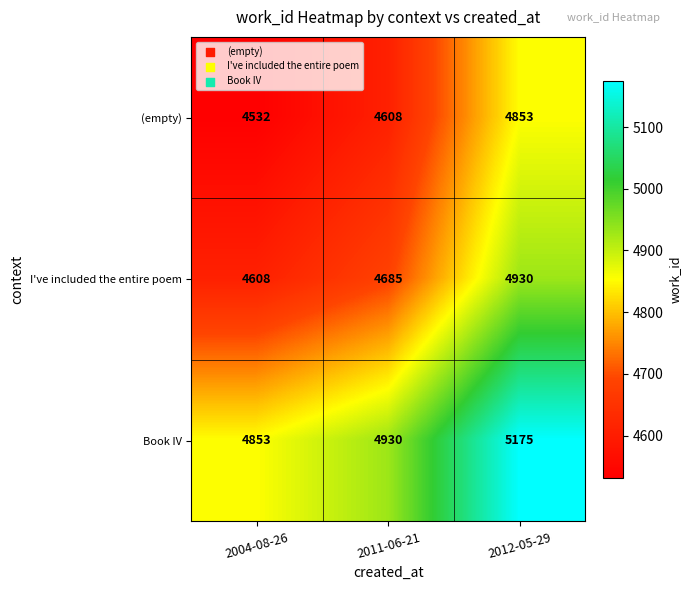

At which label does Book IV reach its minimum?

2004-08-26